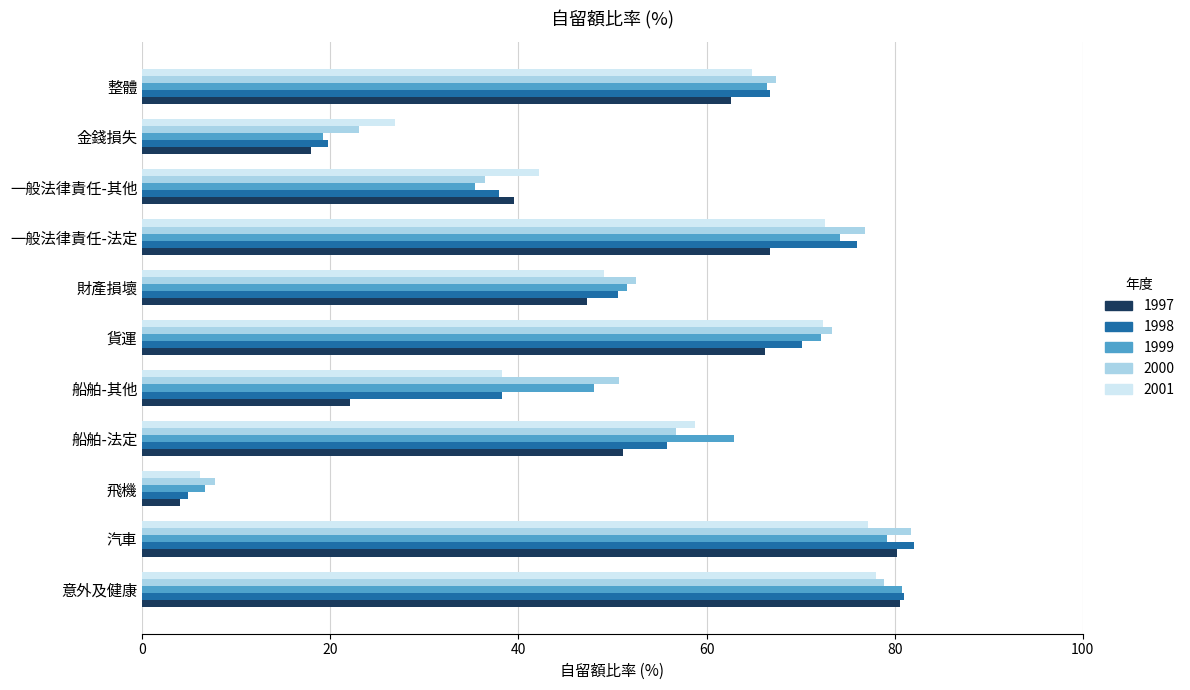

Which category has the highest value across all series?

汽車